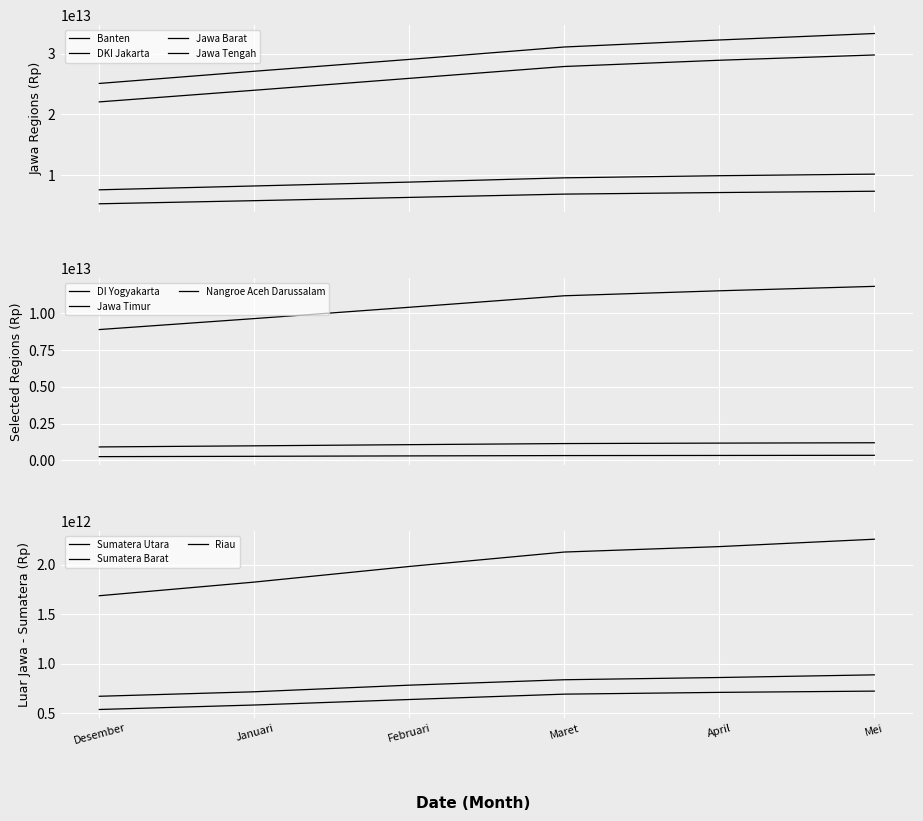

At which label does Maret 2020 reach its peak?

DKI Jakarta